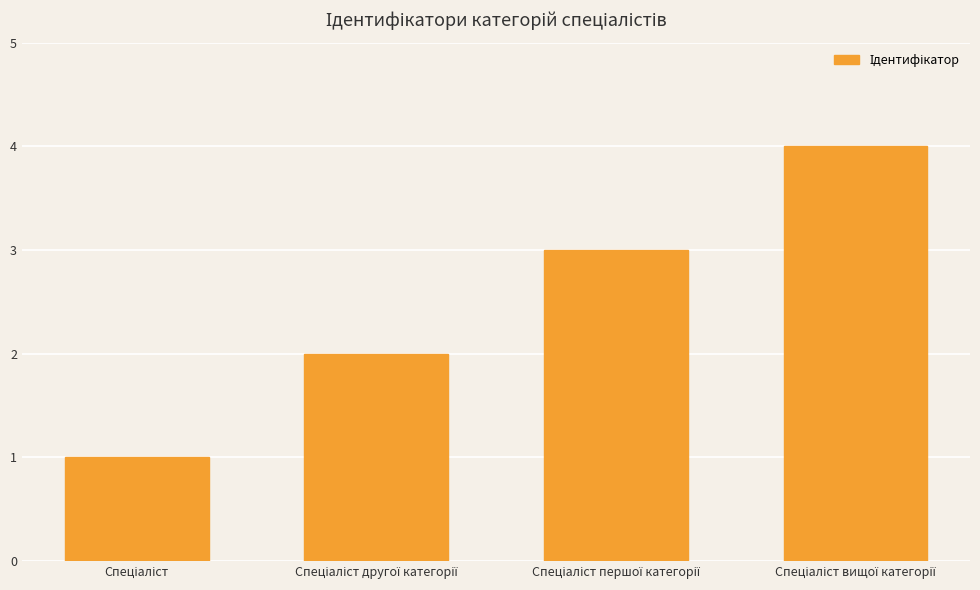

What is the maximum value shown in the chart?

4